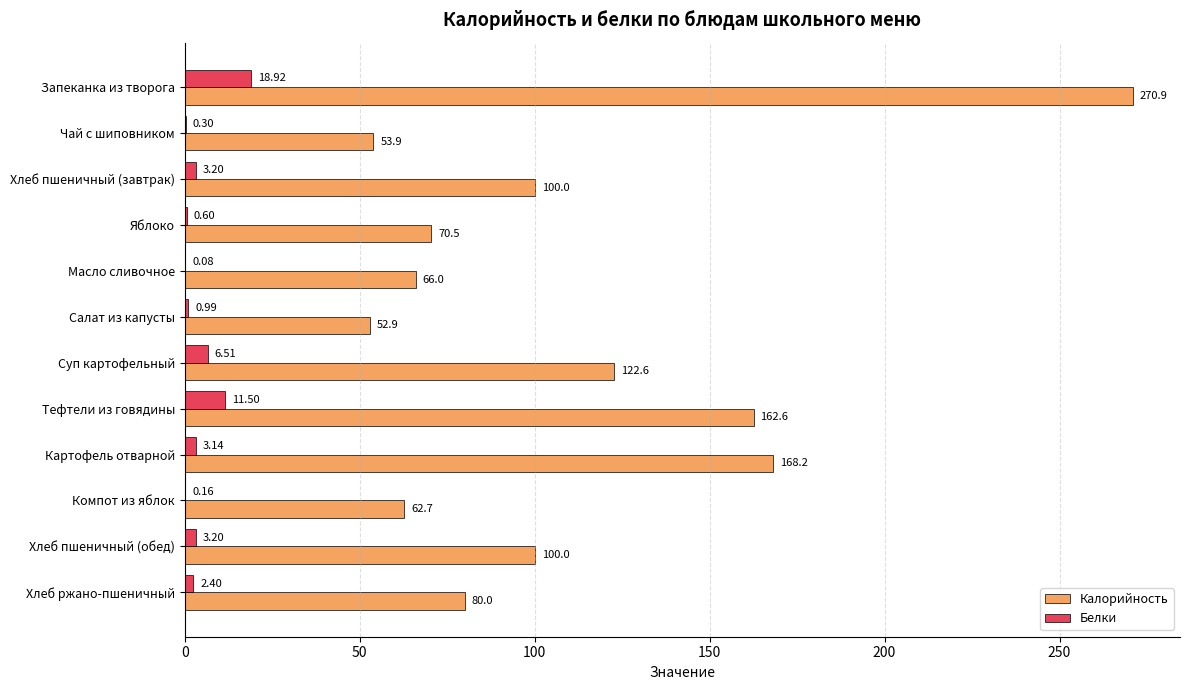

What is the total value across all series at Запеканка из творога?

289.8